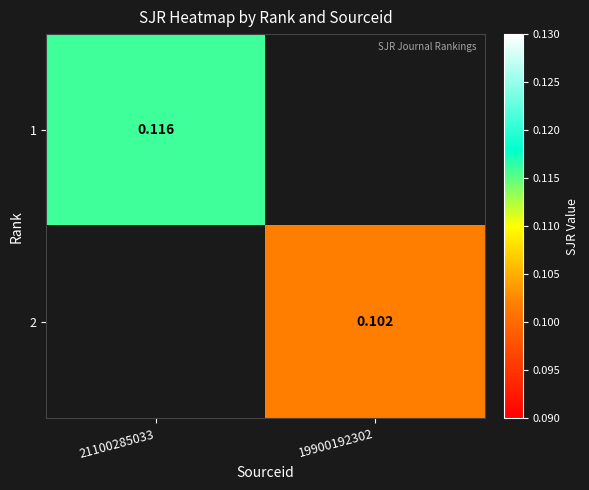

How many categories are shown in the chart?

2